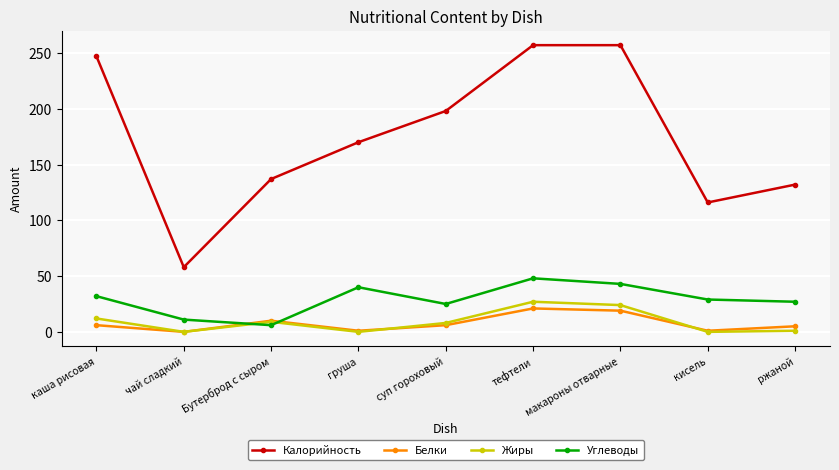

How many values in the Калорийность series are below 170?

4